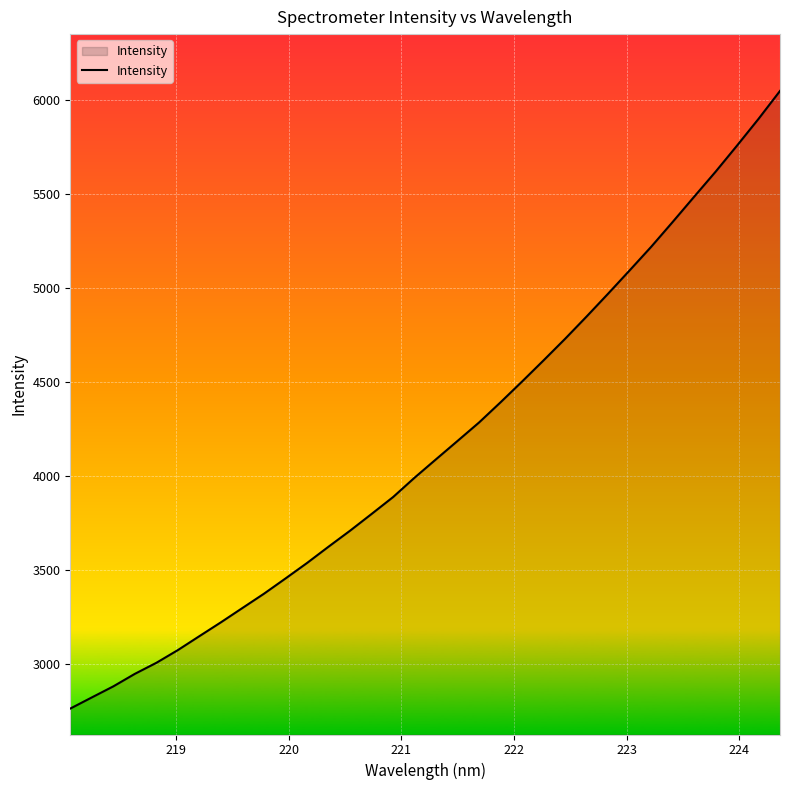

Count the number of values greater than 4088.

17